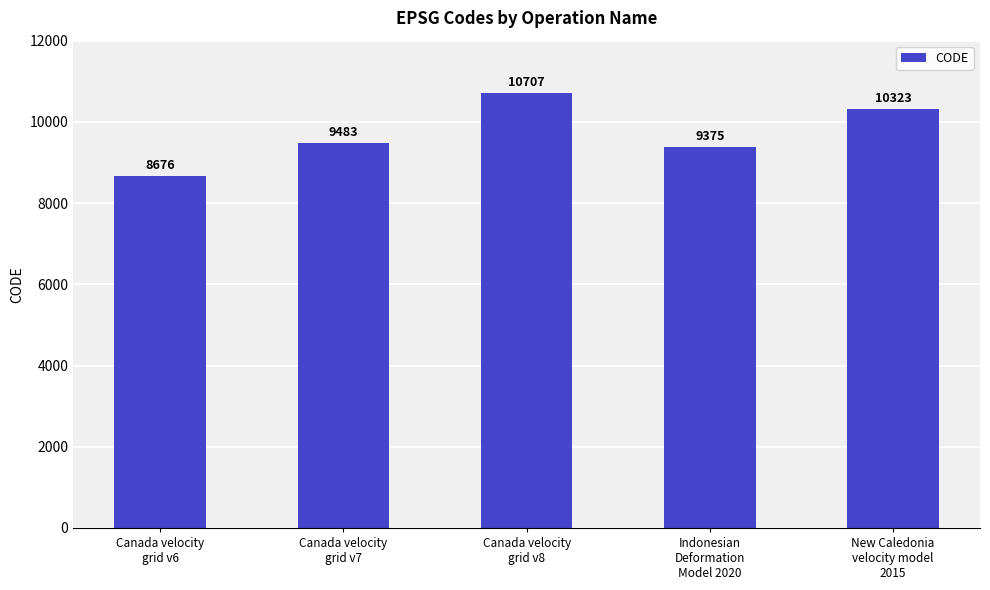

What is the approximate value at New Caledonia
velocity model
2015?

10323